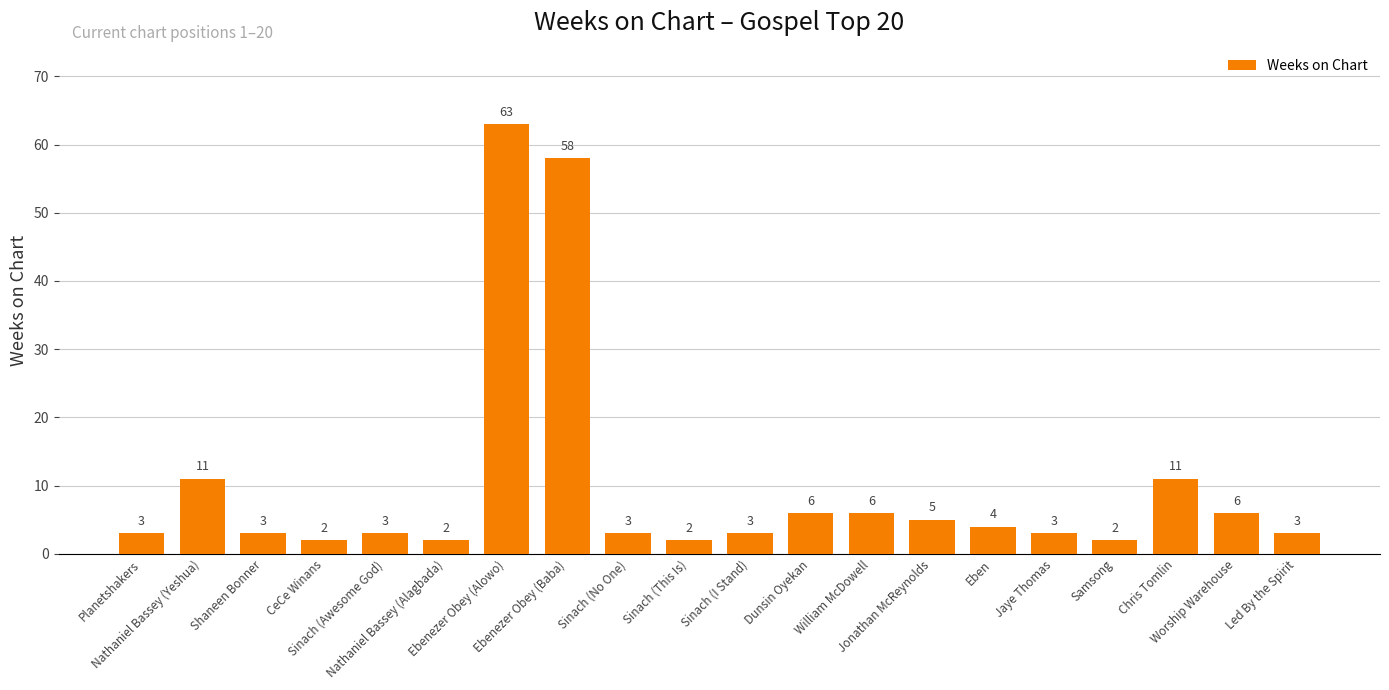

What is the sum of all values?

199